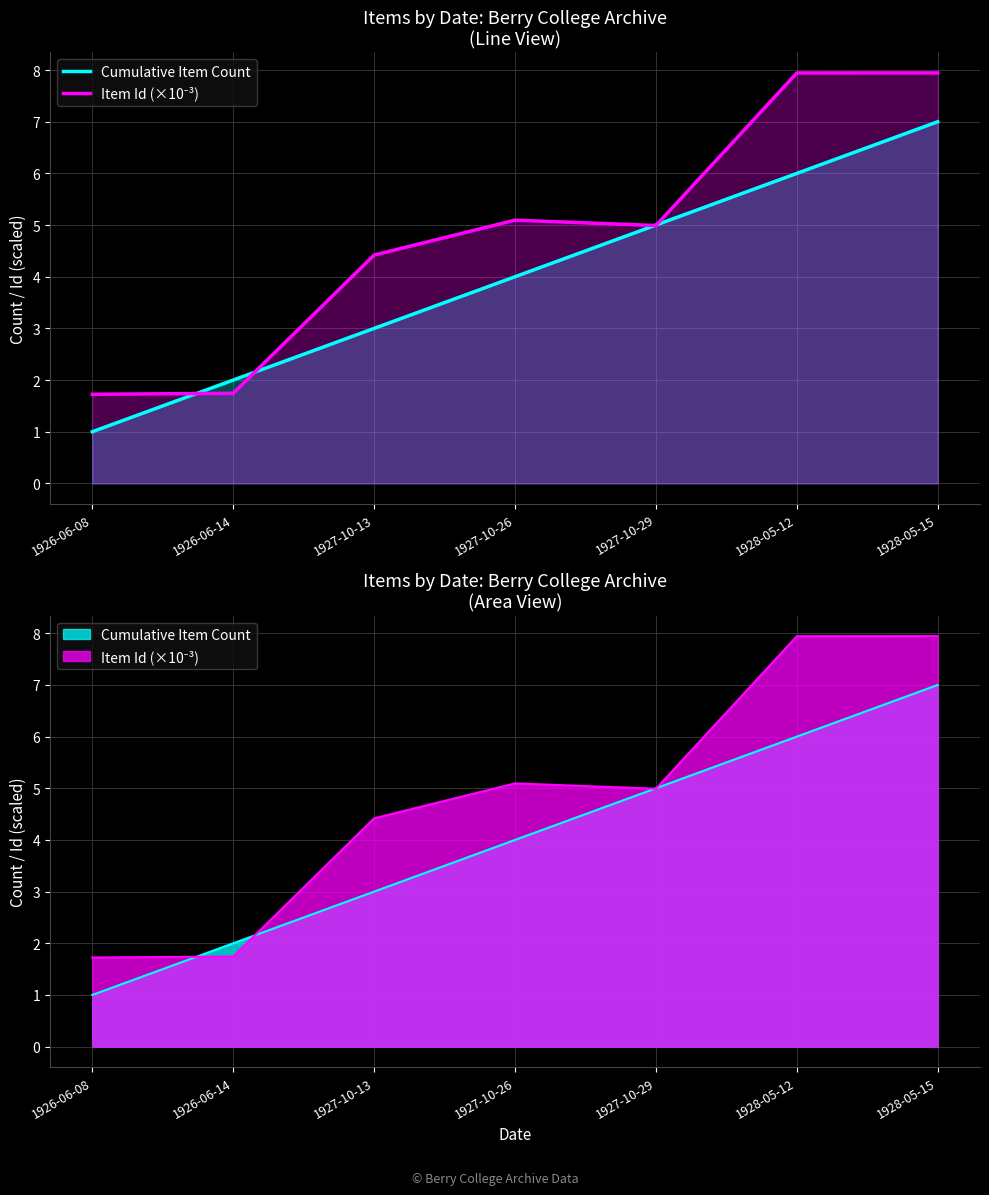

Which series has the largest range (max minus min)?

Item Id (×10⁻³)